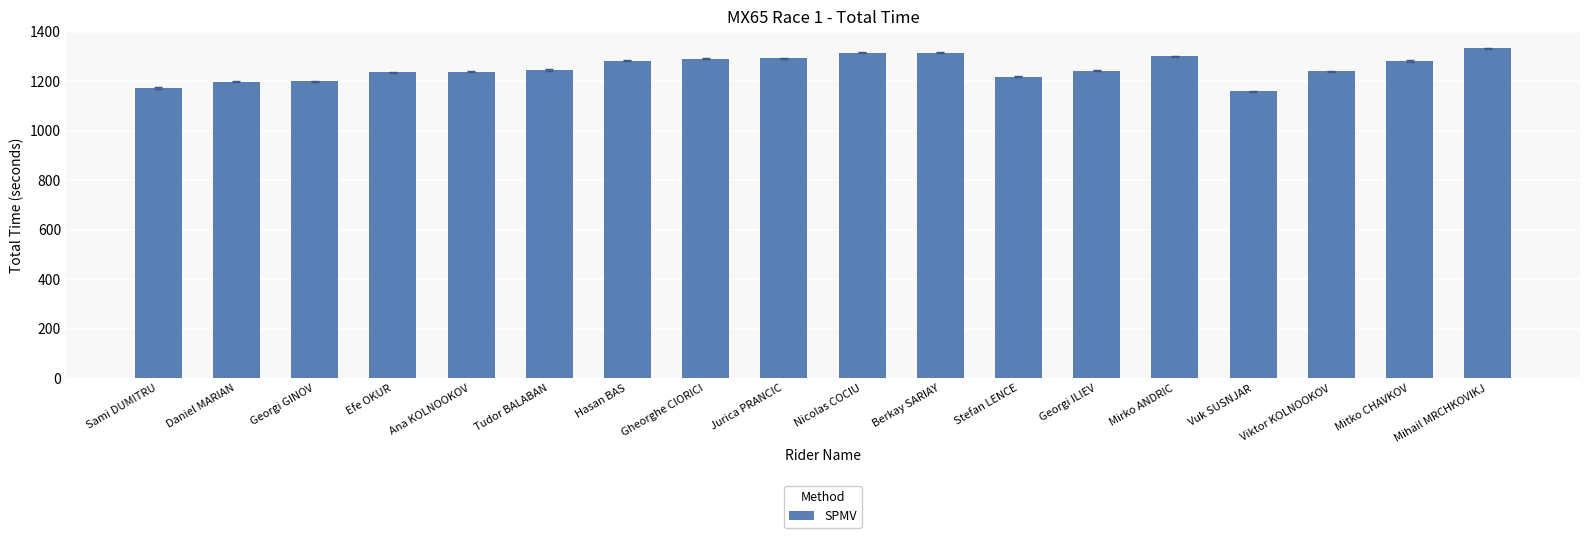

True or false: the data shows 489.6 at Sami DUMITRU.

False